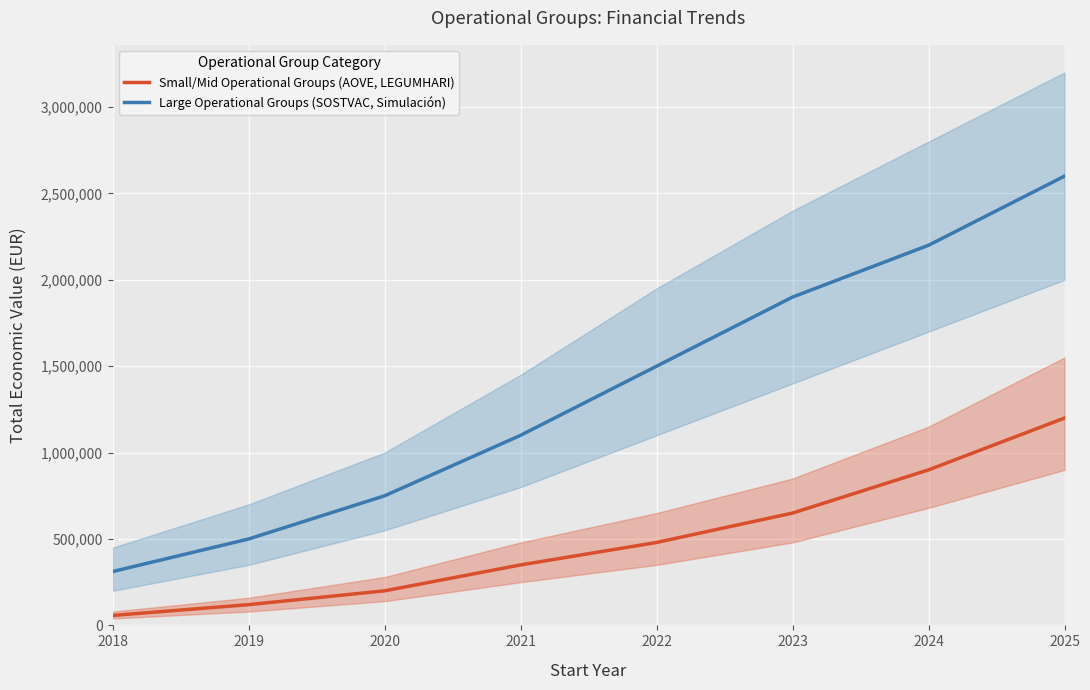

True or false: Small/Mid Operational Groups (AOVE, LEGUMHARI) has a value of 317687 at 2022.

False